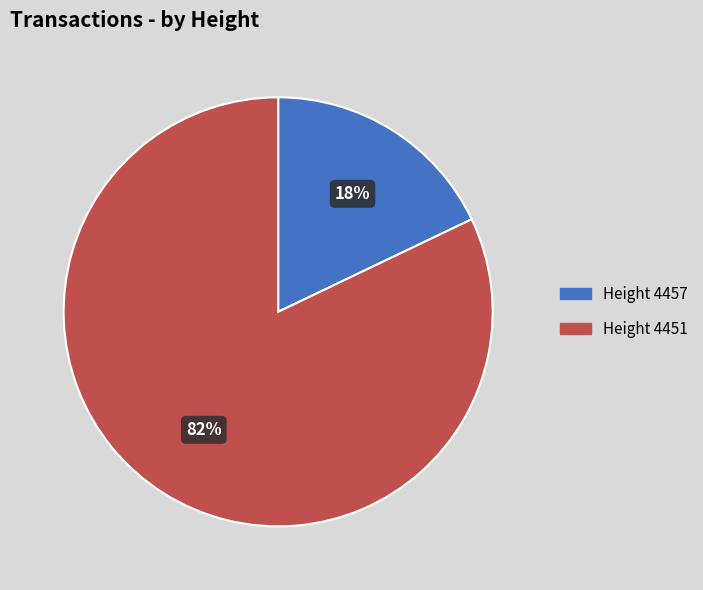

To the nearest percent, what is the difference between the largest and smallest slice percentages?

64%